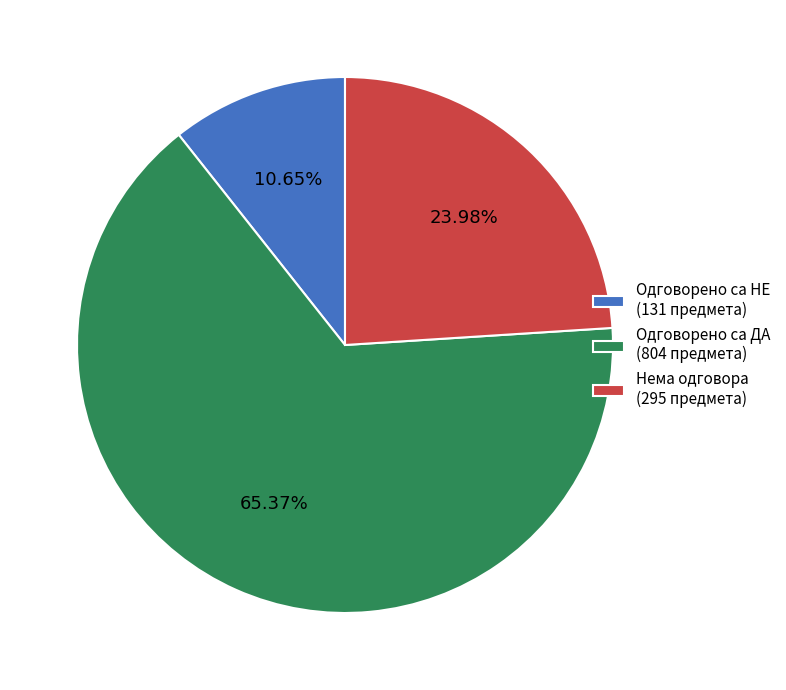

What percentage is the Одговорено са НЕ slice, to the nearest percent?

11%